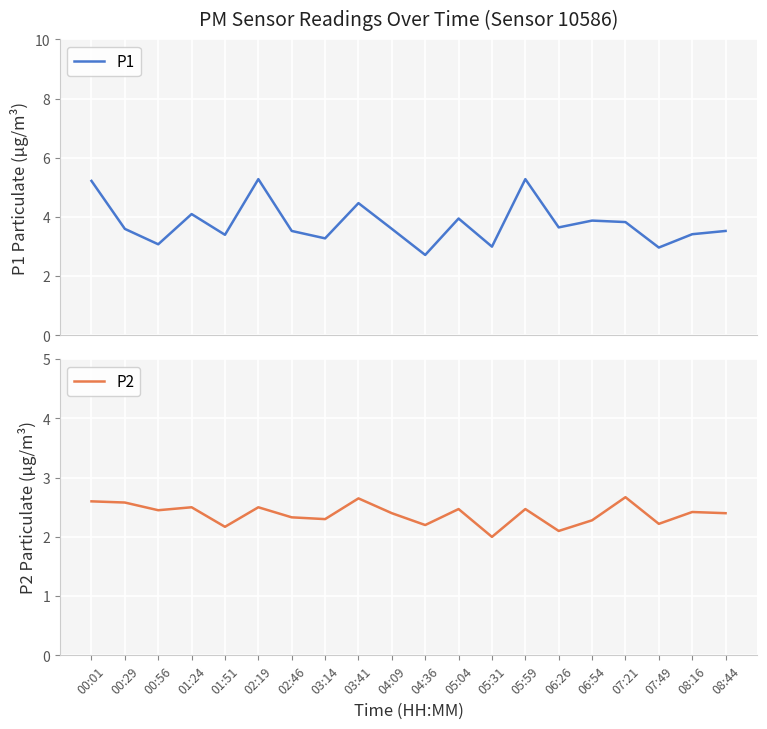

Reading left to right, what are all the values shown in this chart?

P1: 00:01=5.2	00:29=3.6	00:56=3.1	01:24=4.1	01:51=3.4	02:19=5.3	02:46=3.5	03:14=3.3	03:41=4.5	04:09=3.6	04:36=2.7	05:04=4.0	05:31=3.0	05:59=5.3	06:26=3.6	06:54=3.9	07:21=3.8	07:49=3.0	08:16=3.4	08:44=3.5
P2: 00:01=2.6	00:29=2.6	00:56=2.5	01:24=2.5	01:51=2.2	02:19=2.5	02:46=2.3	03:14=2.3	03:41=2.6	04:09=2.4	04:36=2.2	05:04=2.5	05:31=2.0	05:59=2.5	06:26=2.1	06:54=2.3	07:21=2.7	07:49=2.2	08:16=2.4	08:44=2.4